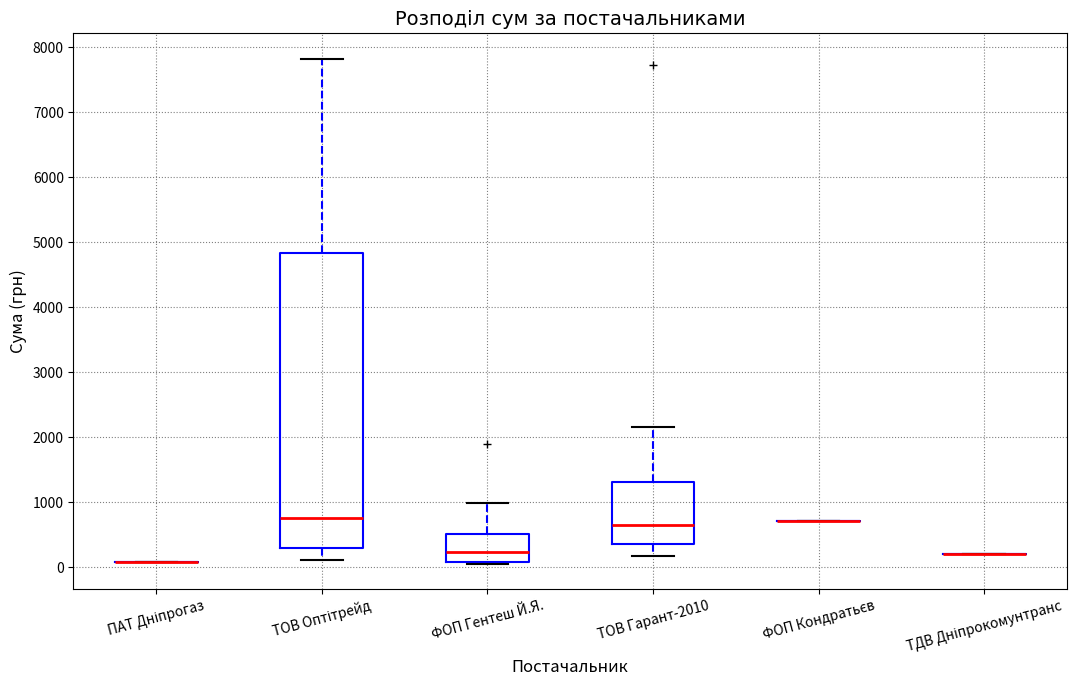

Reading left to right, transcribe this box plot: for each box, give where its median line is, the range the box spans, and where its two whiskers end, as read against the y-axis. The values are not printed on the chart, so give them approximately, as read against the axis.

ПАТ Дніпрогаз: box collapsed to a line at 100, whiskers 100 to 100
ТОВ Оптітрейд: median 800, box 300 to 4800, whiskers 100 to 7800
ФОП Гентеш Й.Я.: median 200, box 100 to 500, whiskers 100 to 1000
ТОВ Гарант-2010: median 700, box 400 to 1300, whiskers 200 to 2200
ФОП Кондратьєв: box collapsed to a line at 700, whiskers 700 to 700
ТДВ Дніпрокомунтранс: box collapsed to a line at 200, whiskers 200 to 200